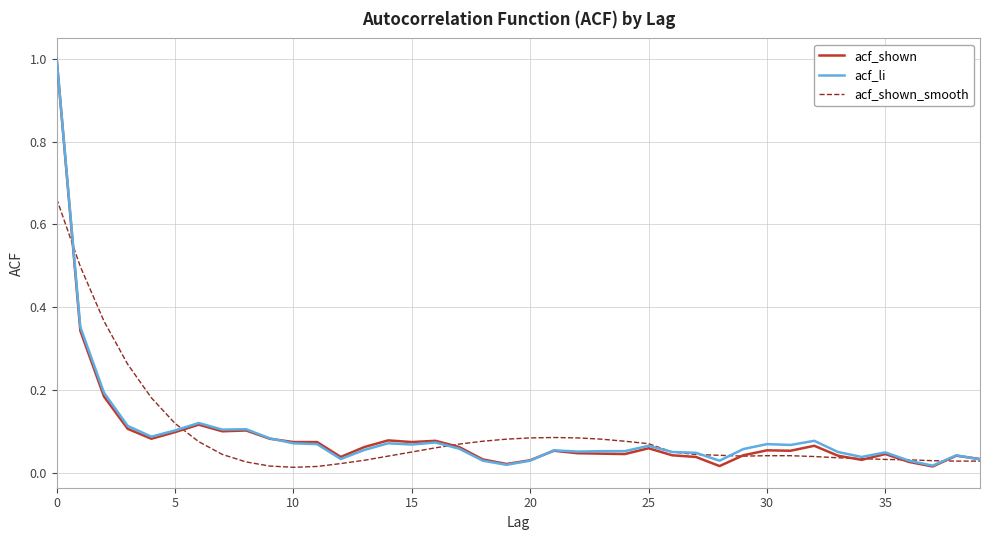

What is the maximum value shown in the chart?

1.0